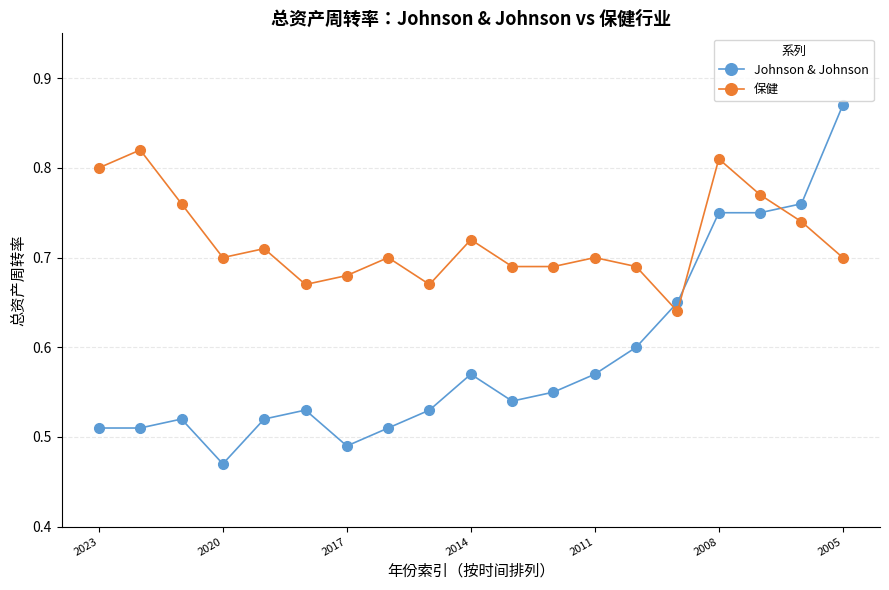

Which series has the largest range (max minus min)?

Johnson & Johnson